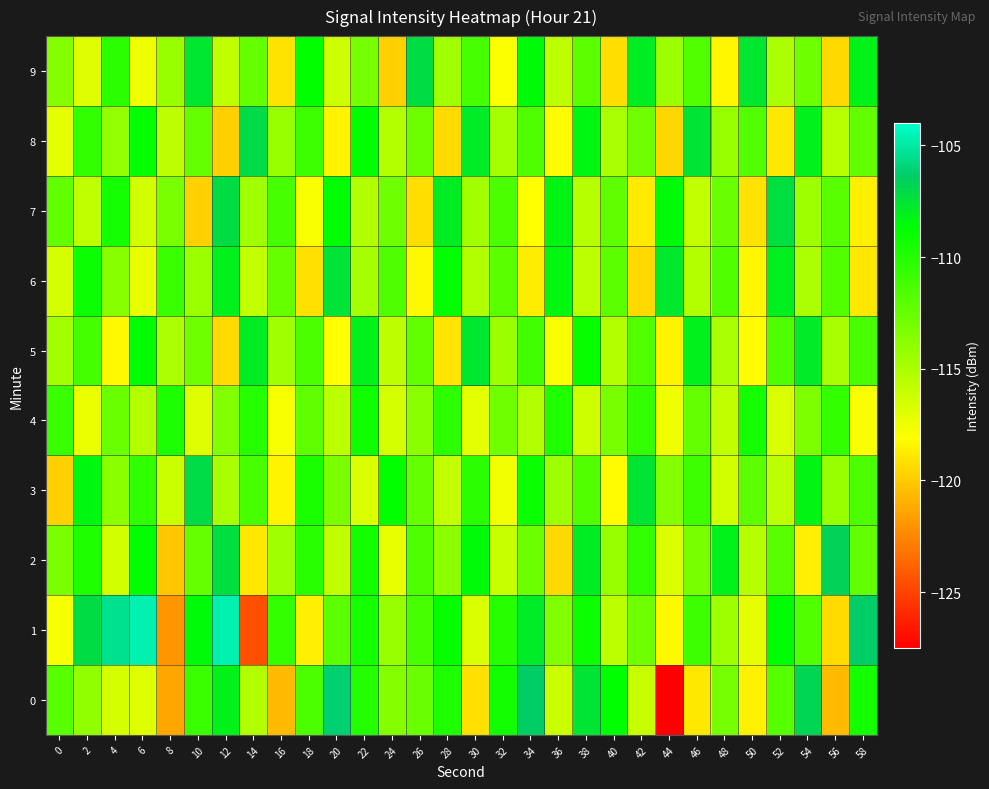

Between 36 and 46, which is larger?

36